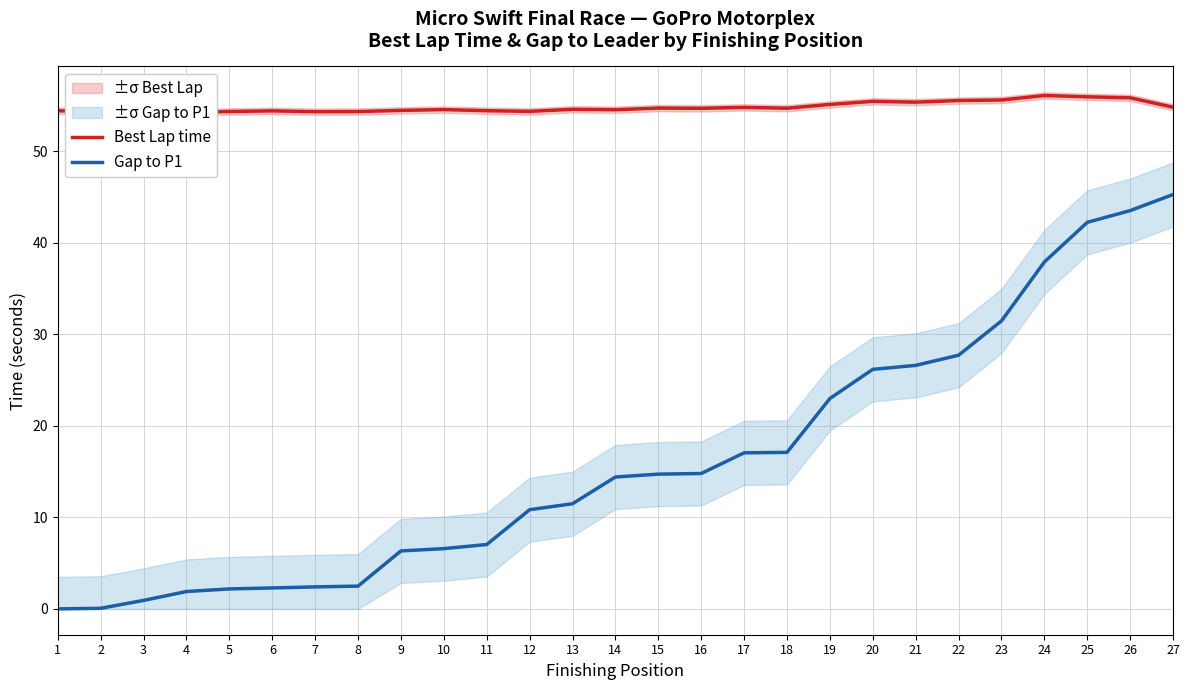

Which category has the lowest value across all series?

1